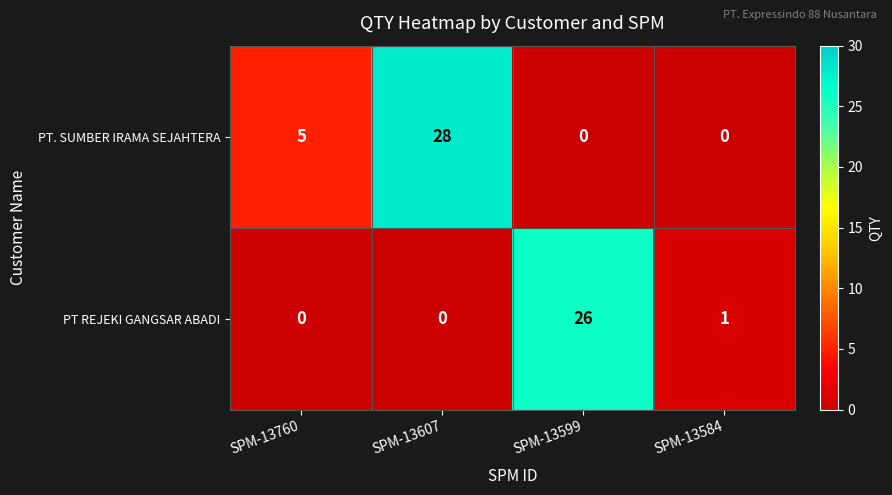

Is the value of PT. SUMBER IRAMA SEJAHTERA at SPM-13599 greater than the value of PT REJEKI GANGSAR ABADI at SPM-13584?

No